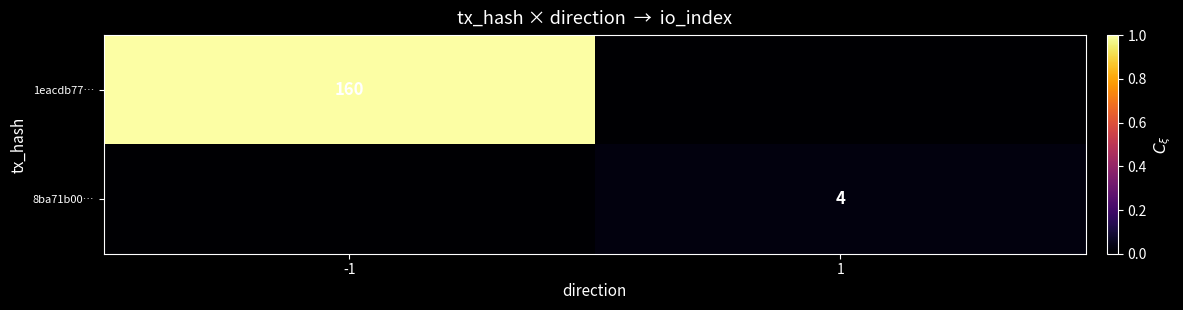

True or false: 8ba71b00… has a value of 2 at 1.

False